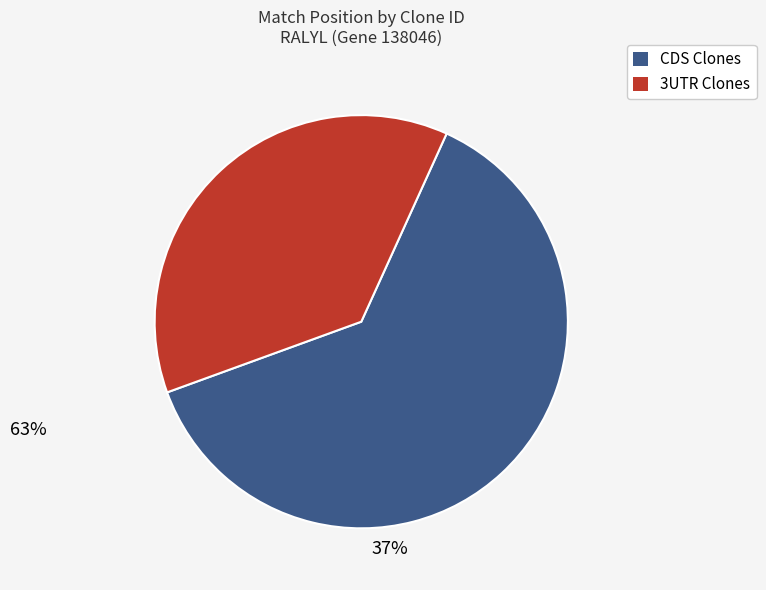

Is there any slice that represents more than half of the pie?

Yes